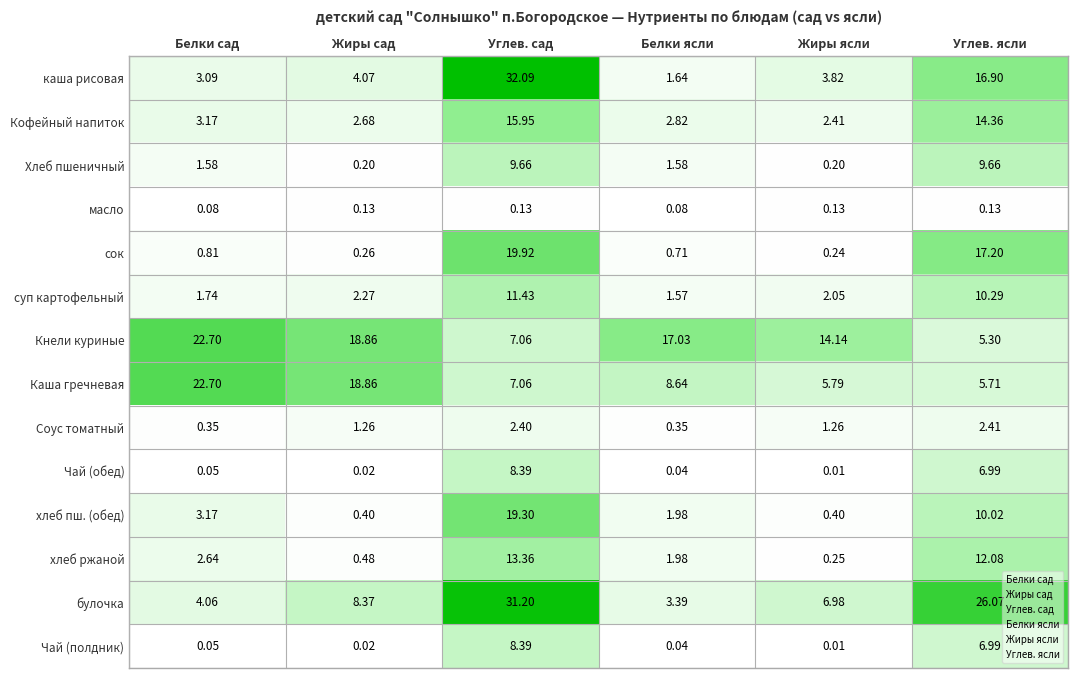

Rank the categories by хлеб ржаной value from highest to lowest.

Углев. сад, Углев. ясли, Белки сад, Белки ясли, Жиры сад, Жиры ясли